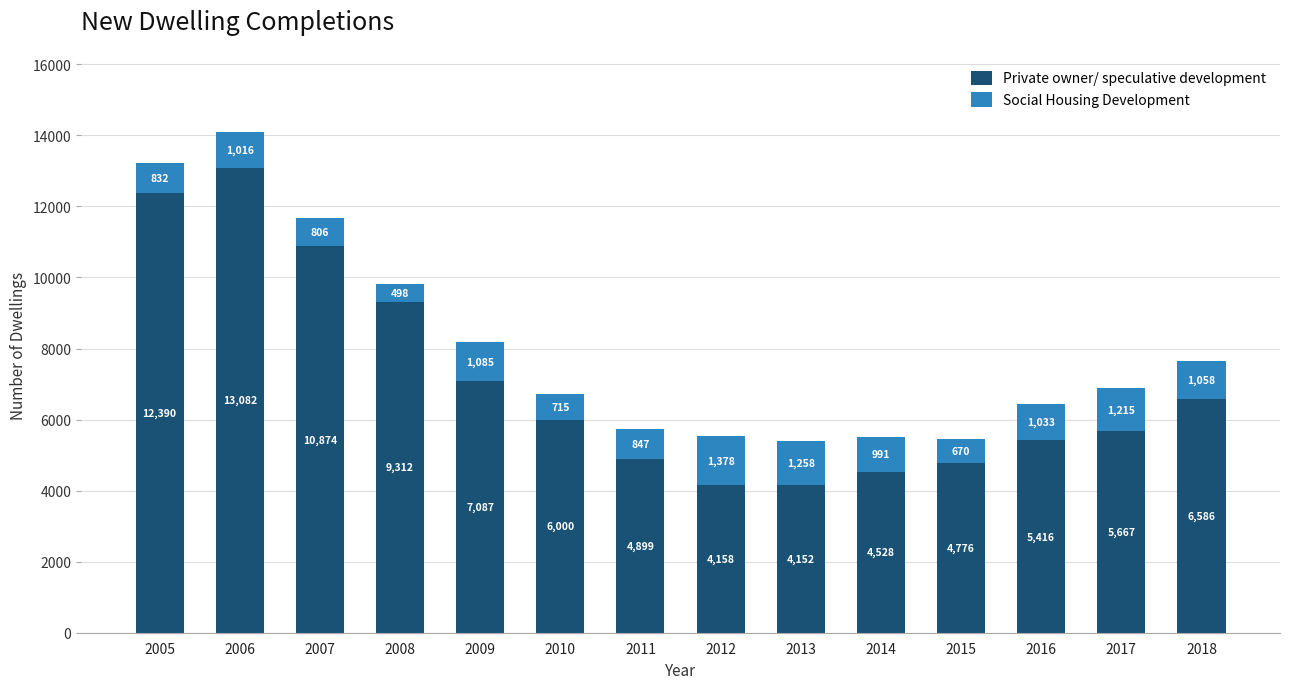

The Private owner/ speculative development series shows 9471 at 2010. True or false?

False